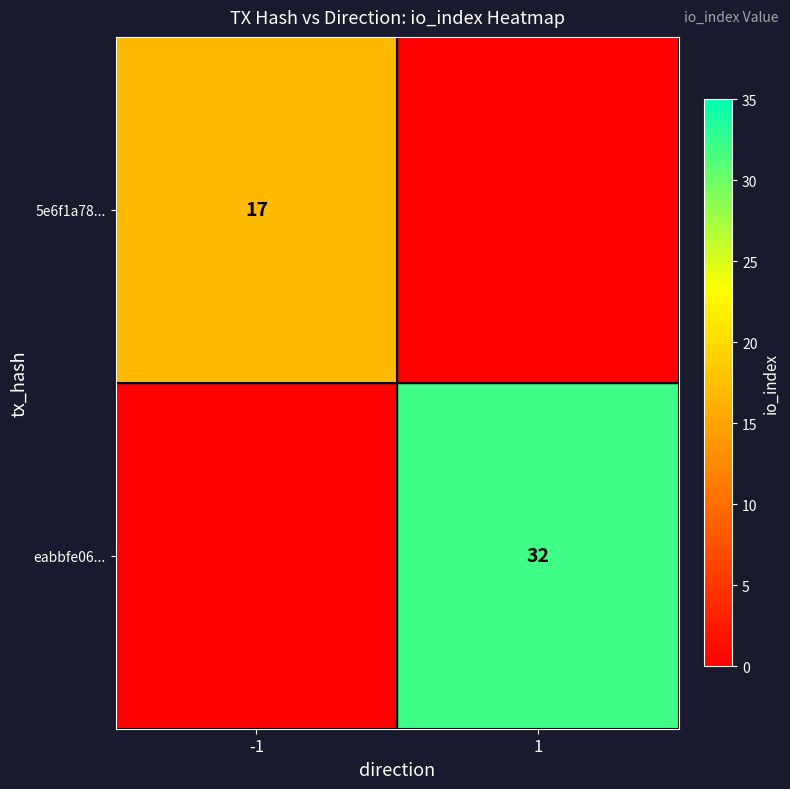

The value of eabbfe06... at 1 is 54. True or false?

False